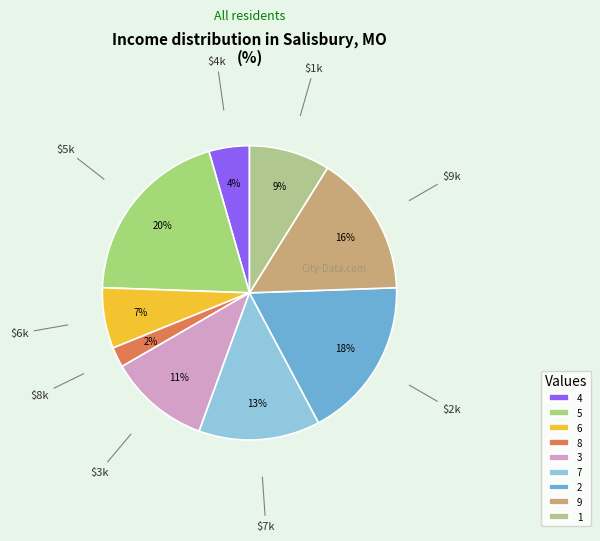

How many segments does this pie chart have?

9